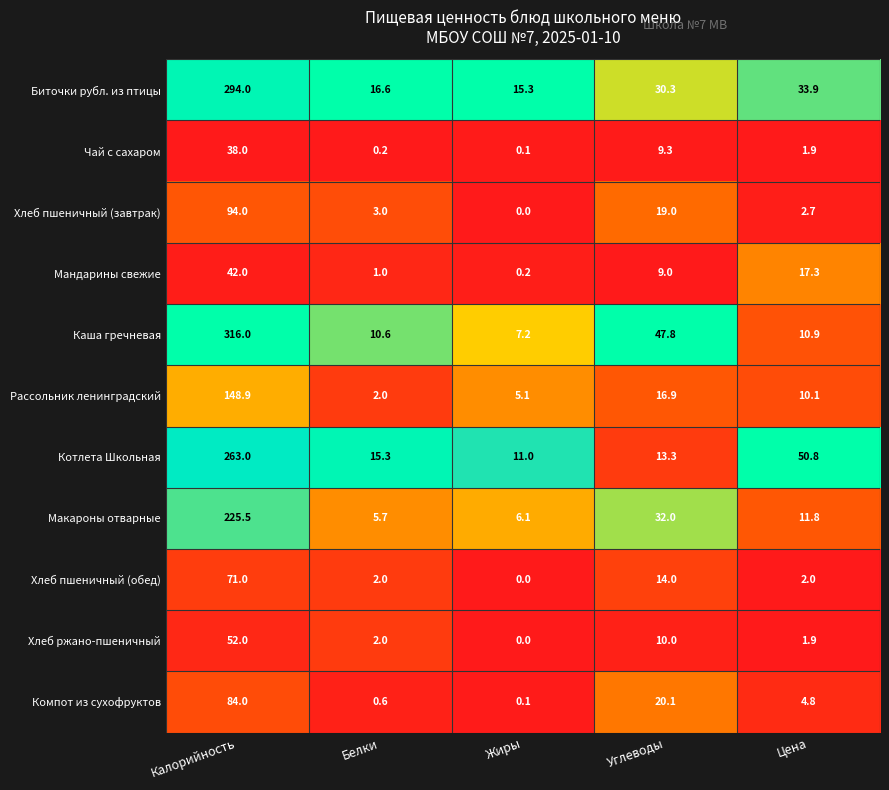

What is the spread (max minus min) of values at Калорийность?

278.0